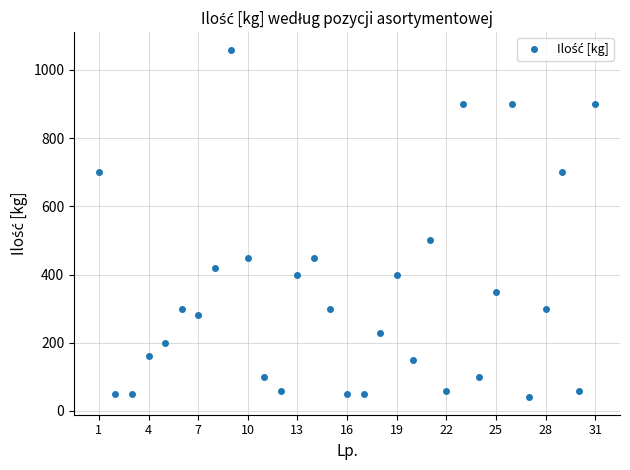

True or false: there are more than 2 points higher than both neighbors.

True